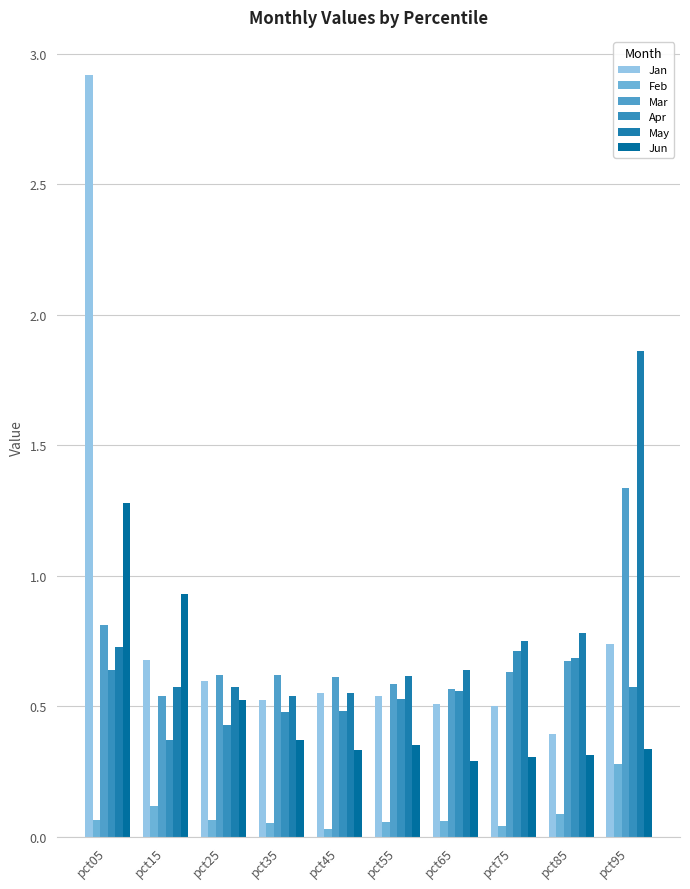

What is the average value of the Apr series?

0.5